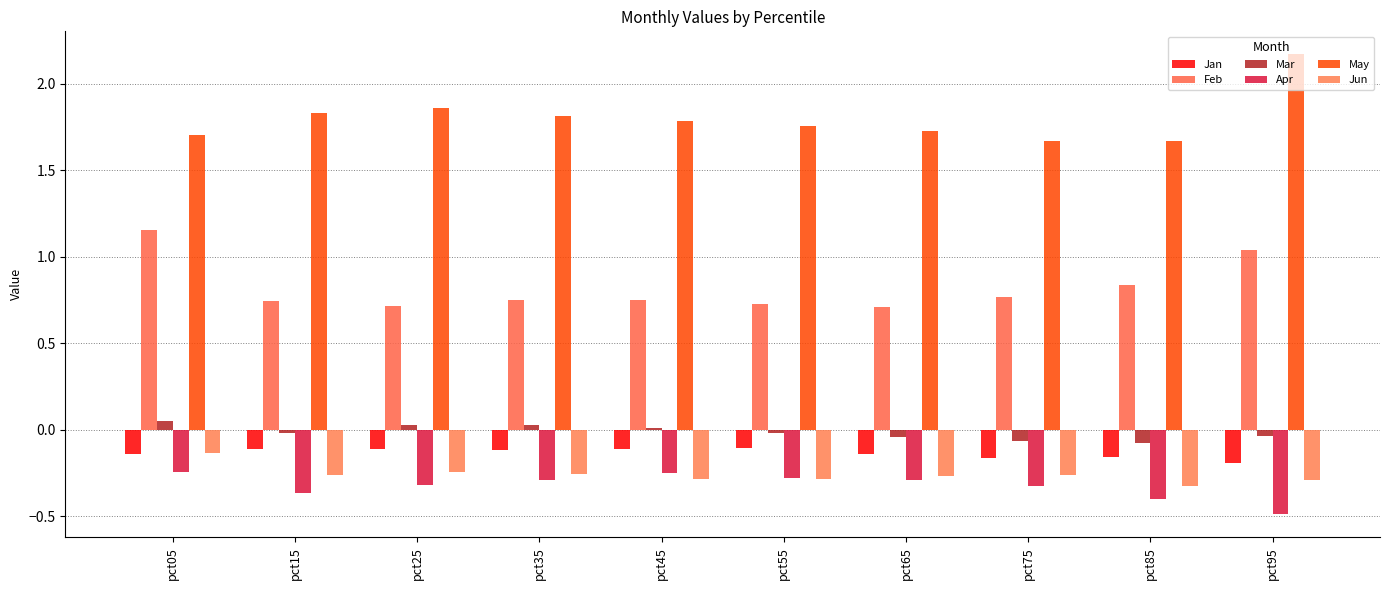

How many distinct data groups are displayed?

6